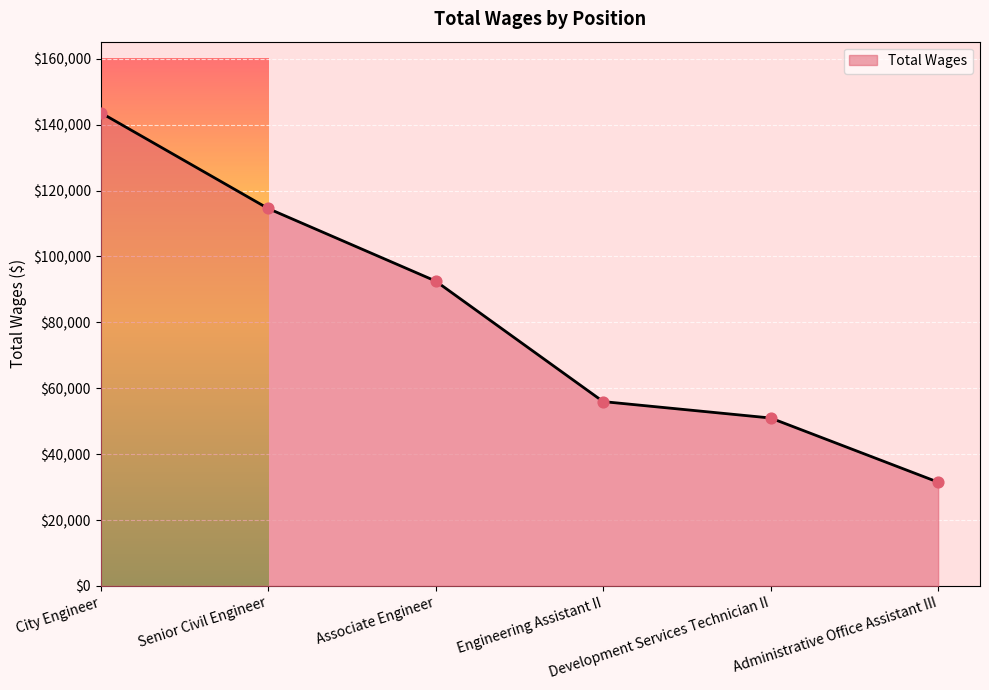

What is the change in value from City Engineer to Administrative Office Assistant III?

-112126